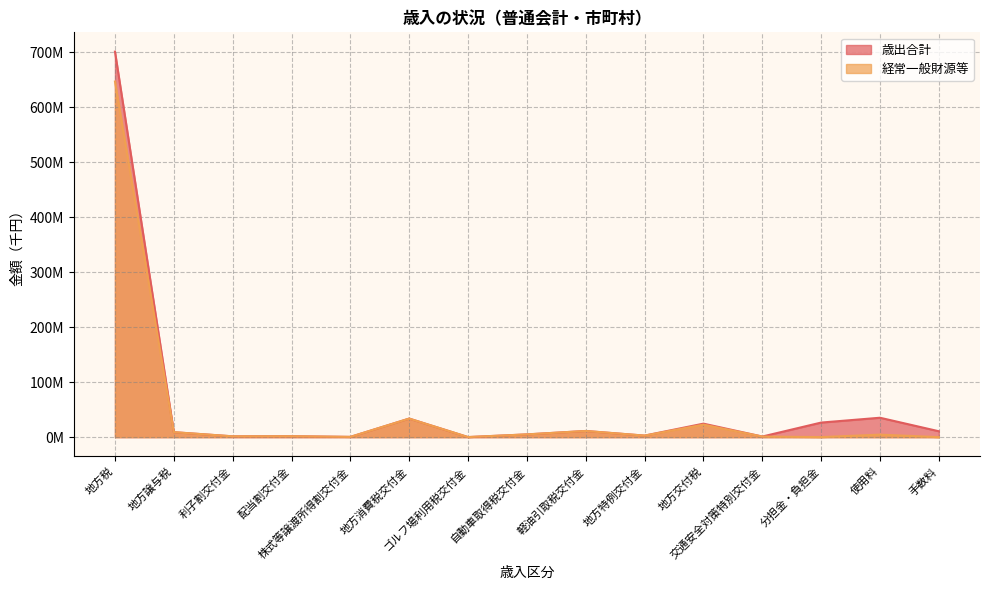

Reading right to left, transcribe all the data shown in this chart.

歳出合計: 10747064	35313604	26526544	1122808	24574914	2828472	11238628	5020162	153298	33776149	474619	1711889	1515590	9059272	701226363
経常一般財源等: 2992	4596227	82975	1122808	22782638	2828472	11238628	5020162	153298	33776149	474619	1711889	1515590	9059272	646817352